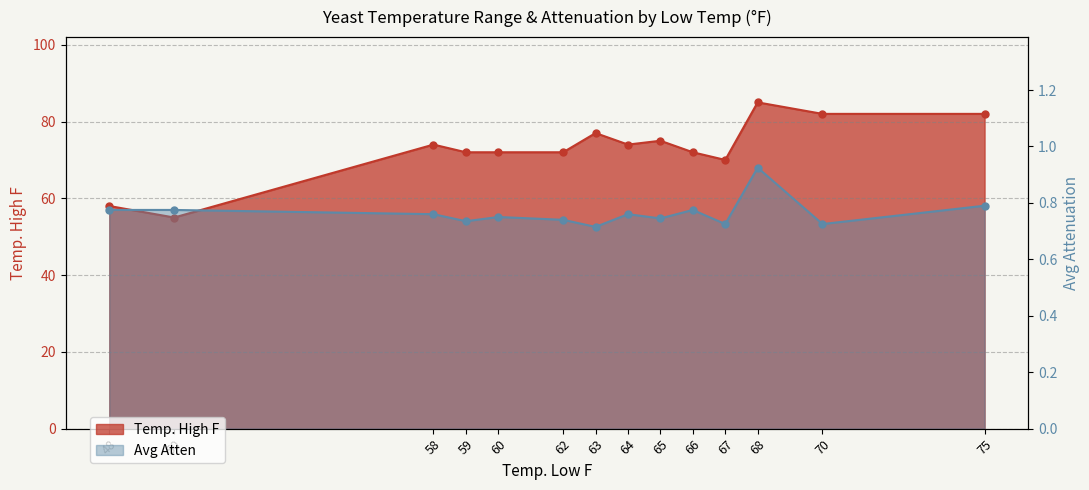

At which label does Avg Atten reach its peak?

68